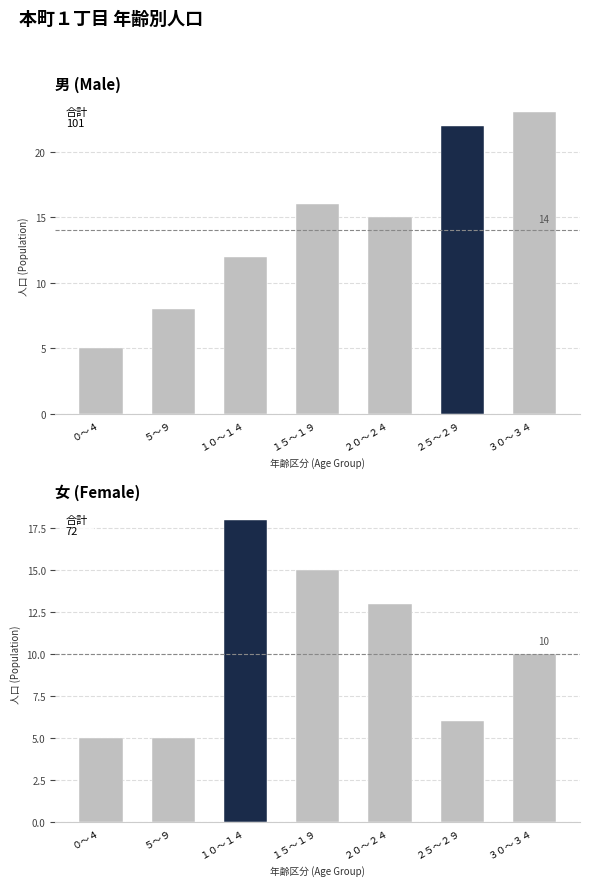

What is the minimum value shown in the chart?

5